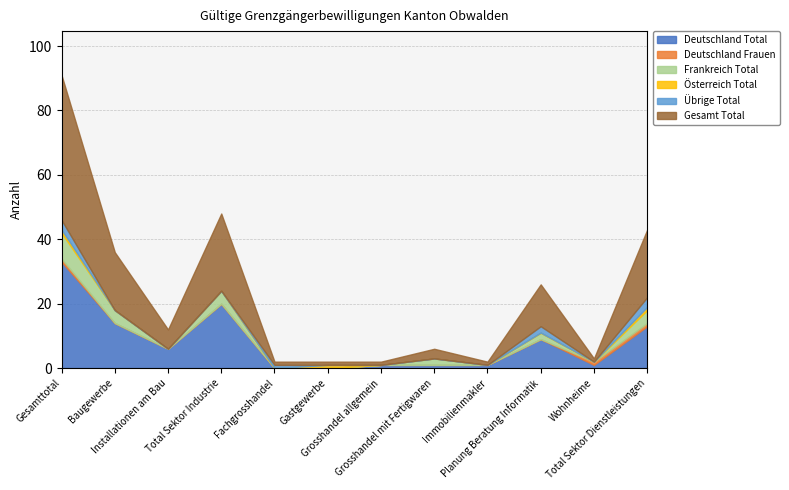

The value of Deutschland Frauen at Grosshandel mit Fertigwaren is 0. True or false?

False